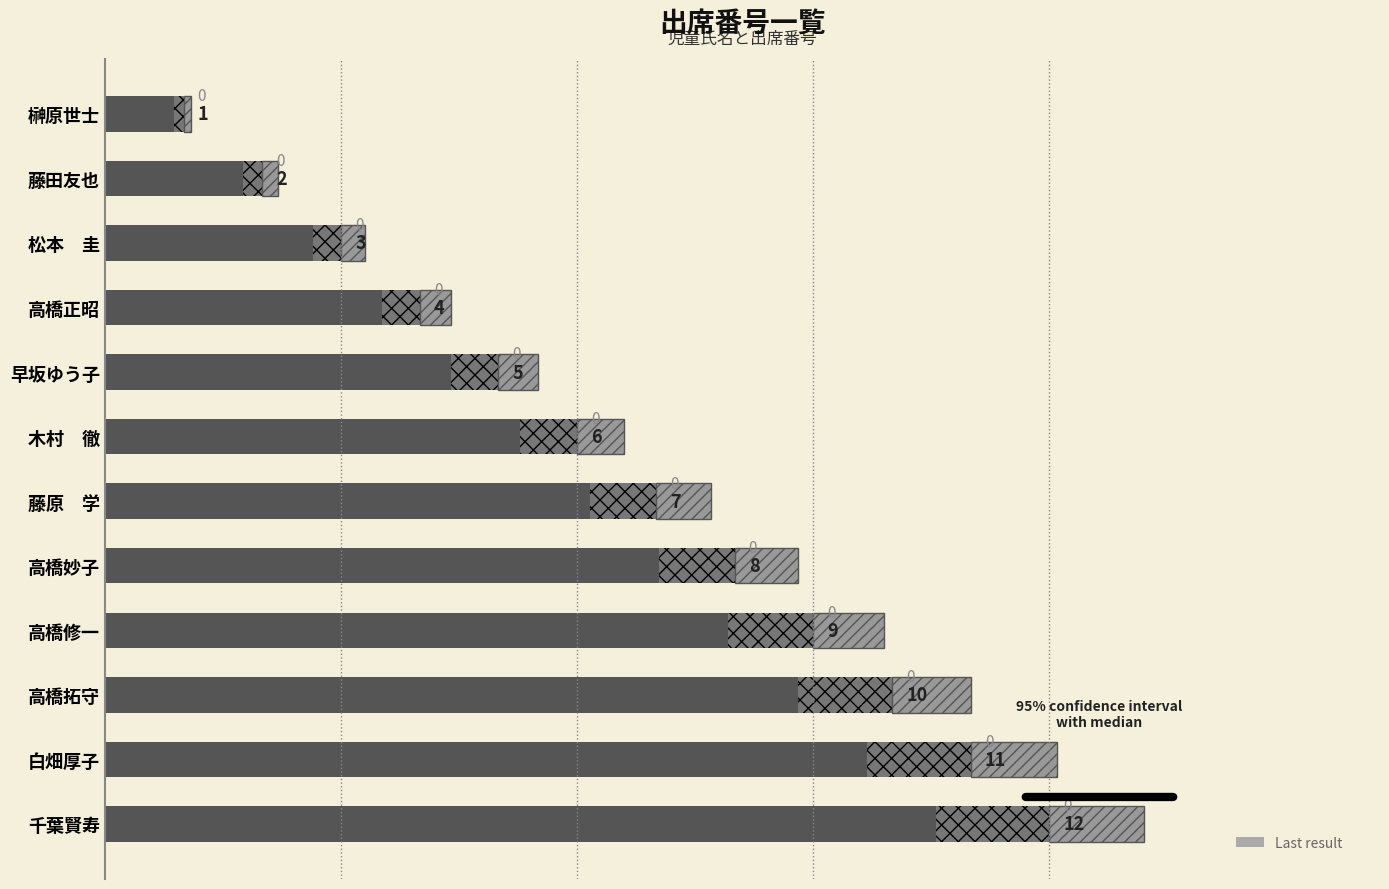

What is the sum of all values?

78